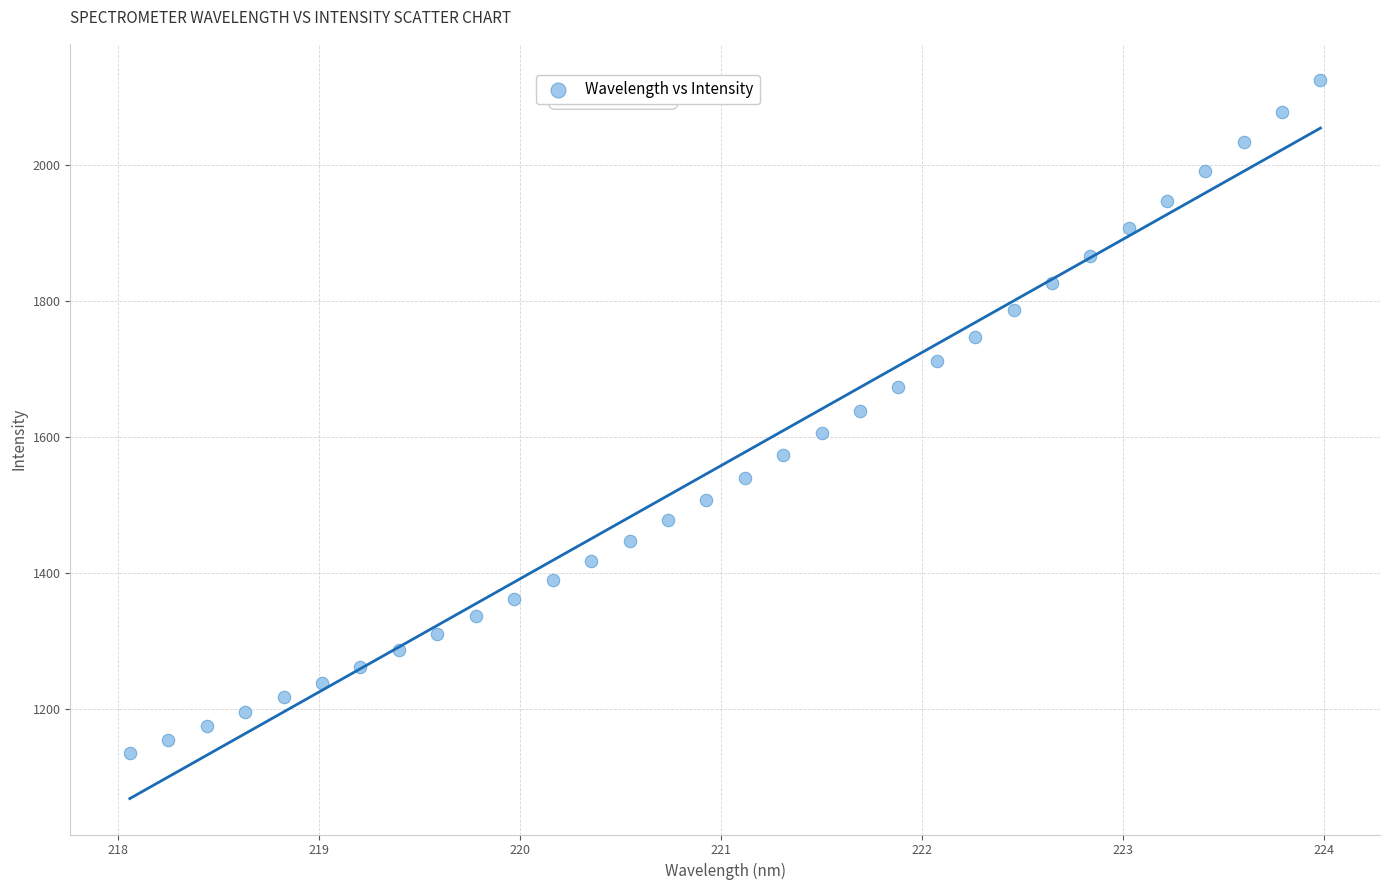

What is the range of Y values (max minus min)?

988.7